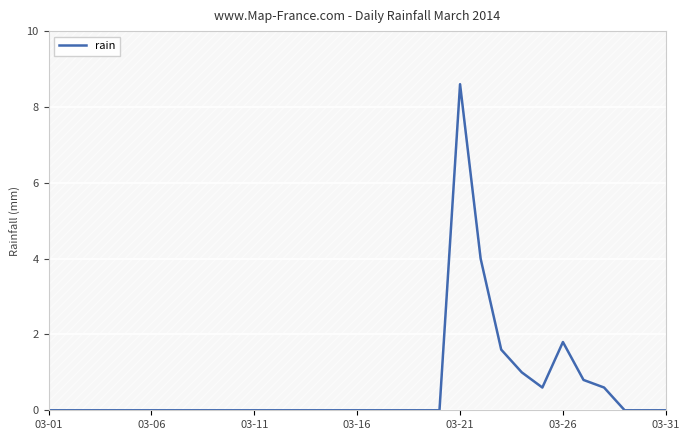

True or false: the data has more than 2 interior local peaks.

False